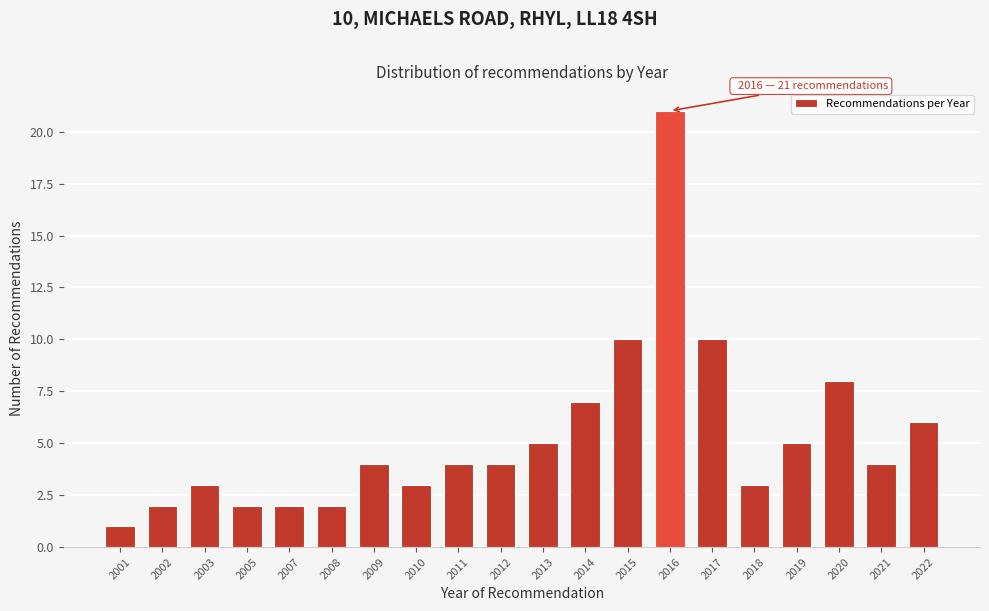

Reading left to right, transcribe all the data shown in this chart.

1	2	3	2	2	2	4	3	4	4	5	7	10	21	10	3	5	8	4	6